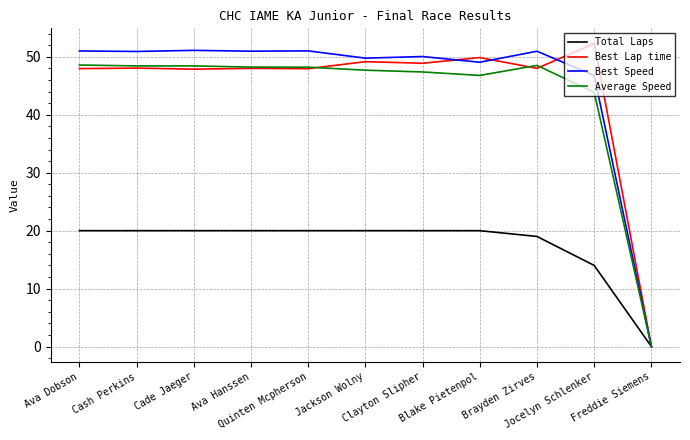

The value of Average Speed at Jackson Wolny is 47.7. True or false?

True